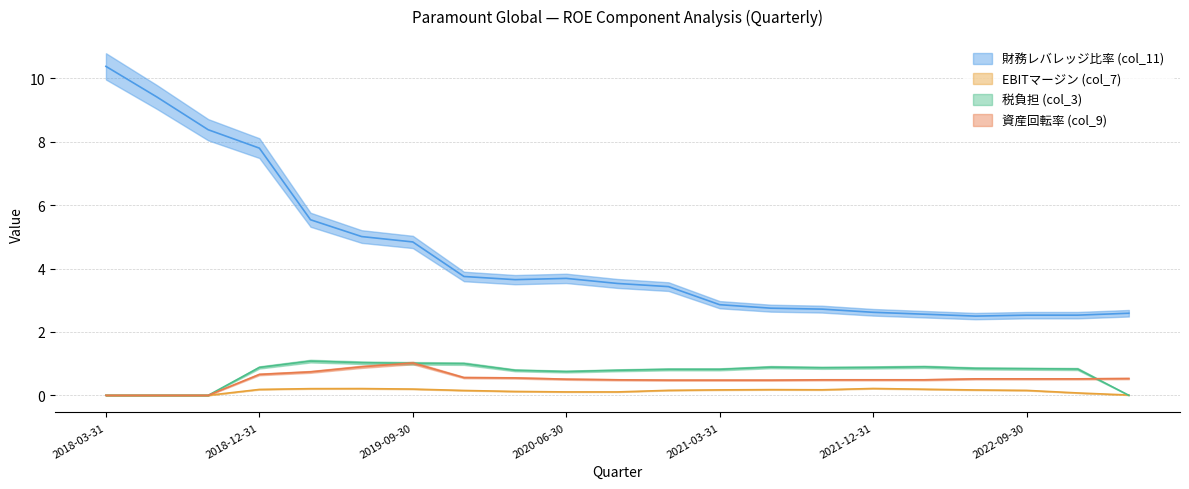

Where does the 財務レバレッジ比率 (col_11) series first go above 3?

2018-03-31